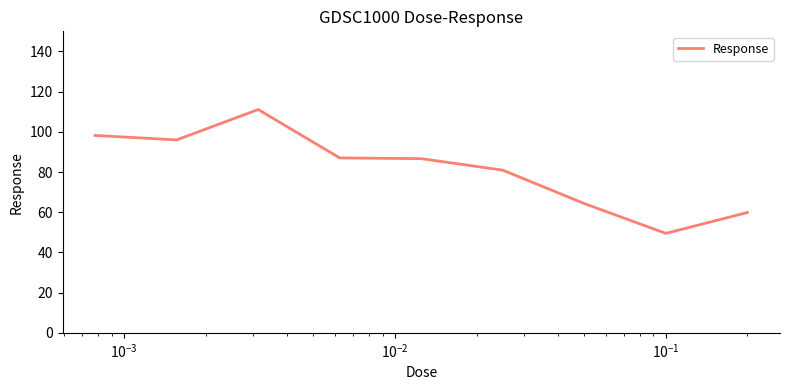

What is the difference between the maximum and minimum values?

61.6